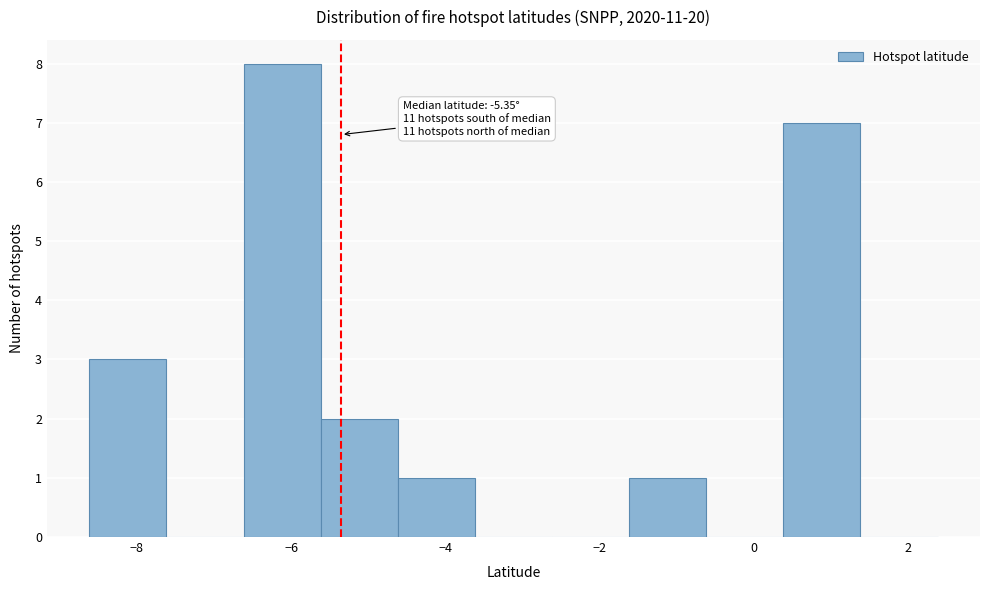

Over which range of the x-axis is the bar tallest?

-6.6 to -5.6